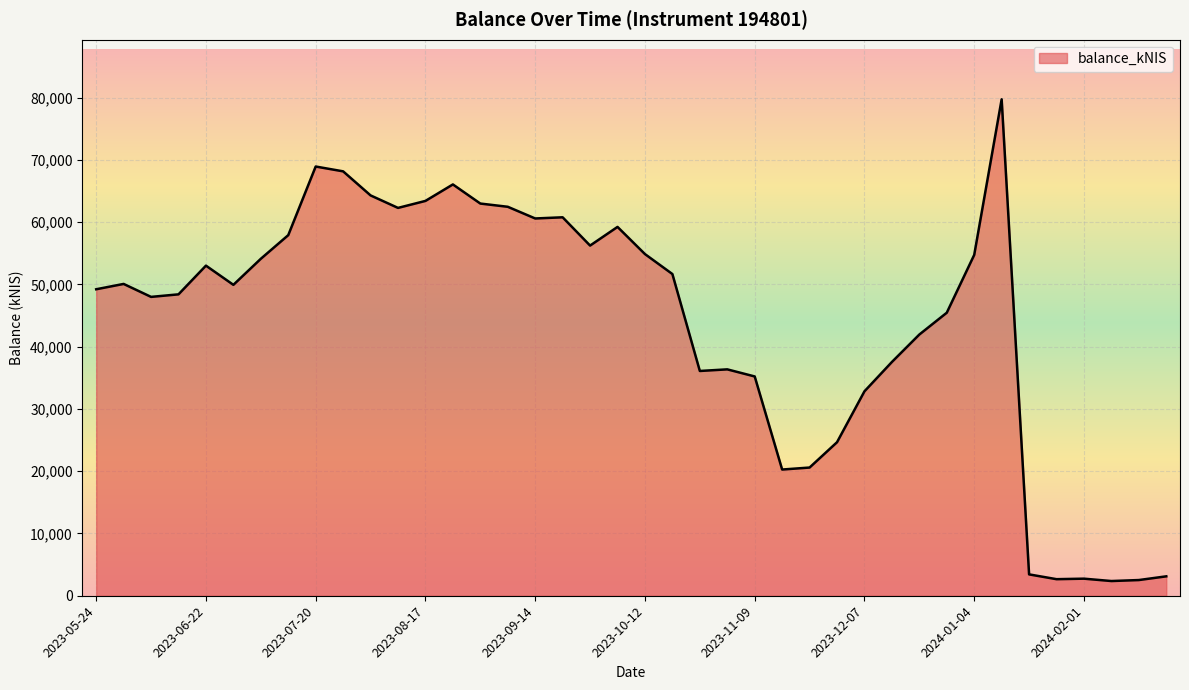

What is the maximum value shown in the chart?

79741.8